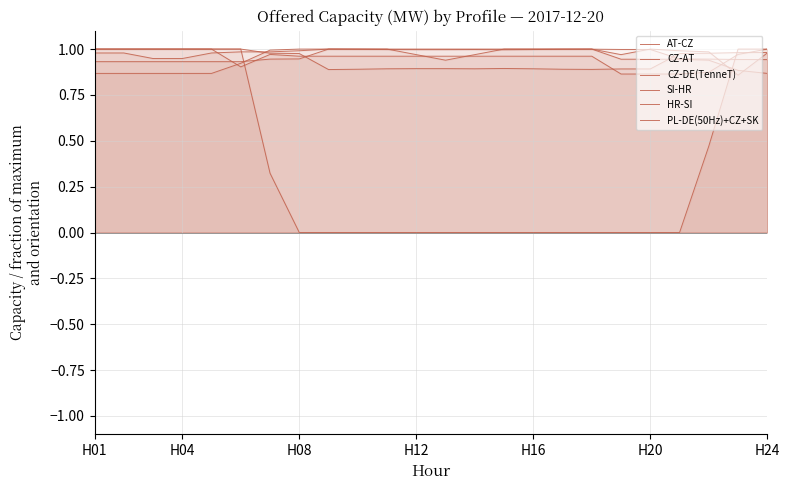

True or false: CZ-AT has more than 2 points higher than both neighbors.

False